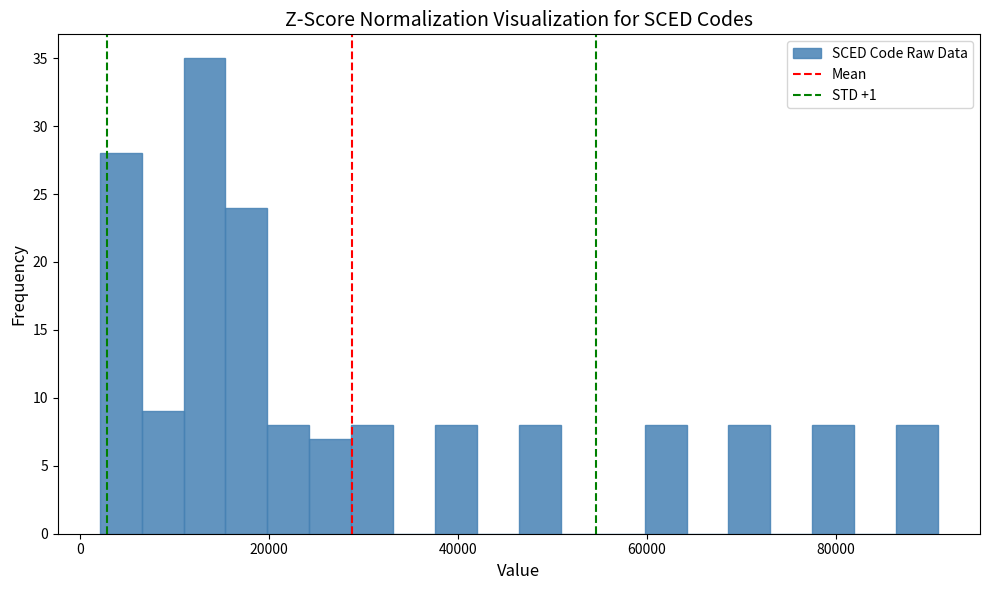

Read against the x-axis, roughly where is the centre of the tallest bar?

14000